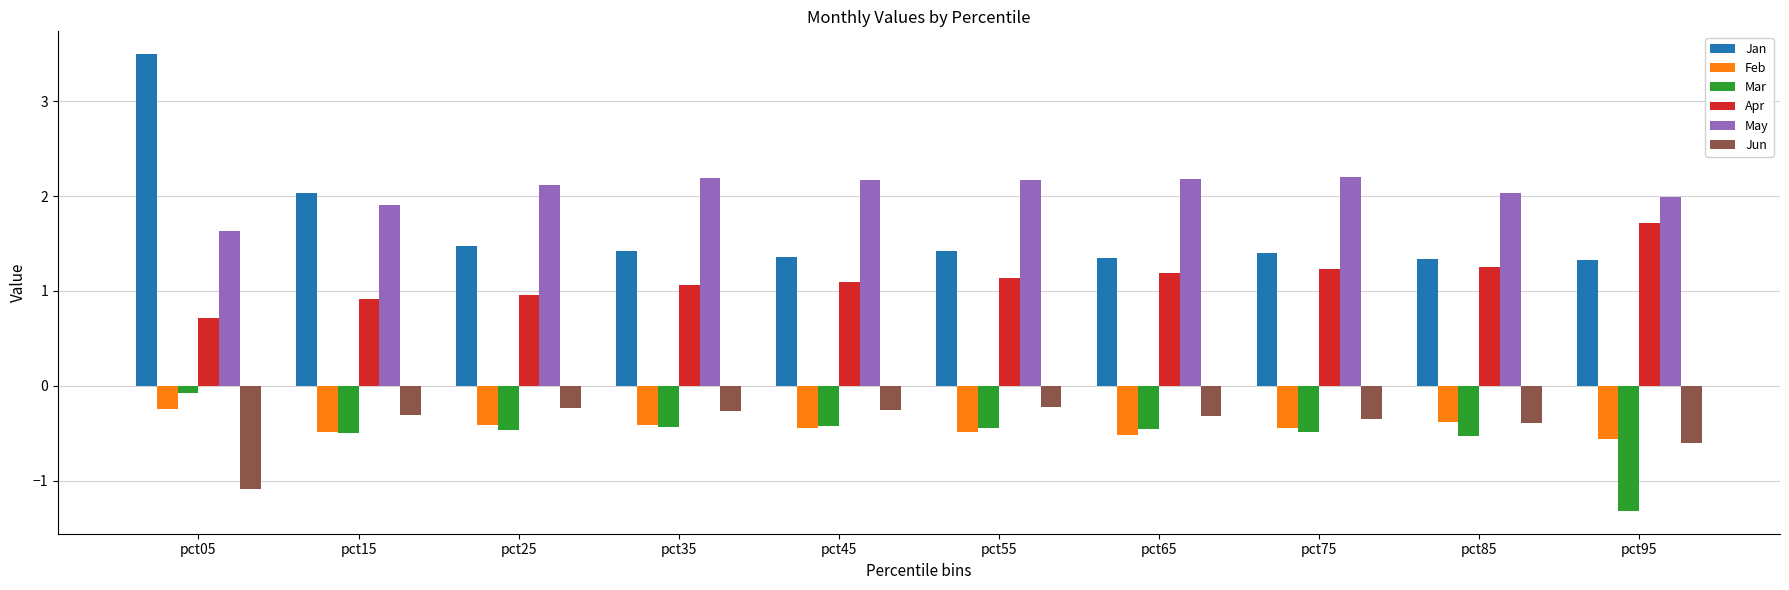

Are the bars horizontal?

No